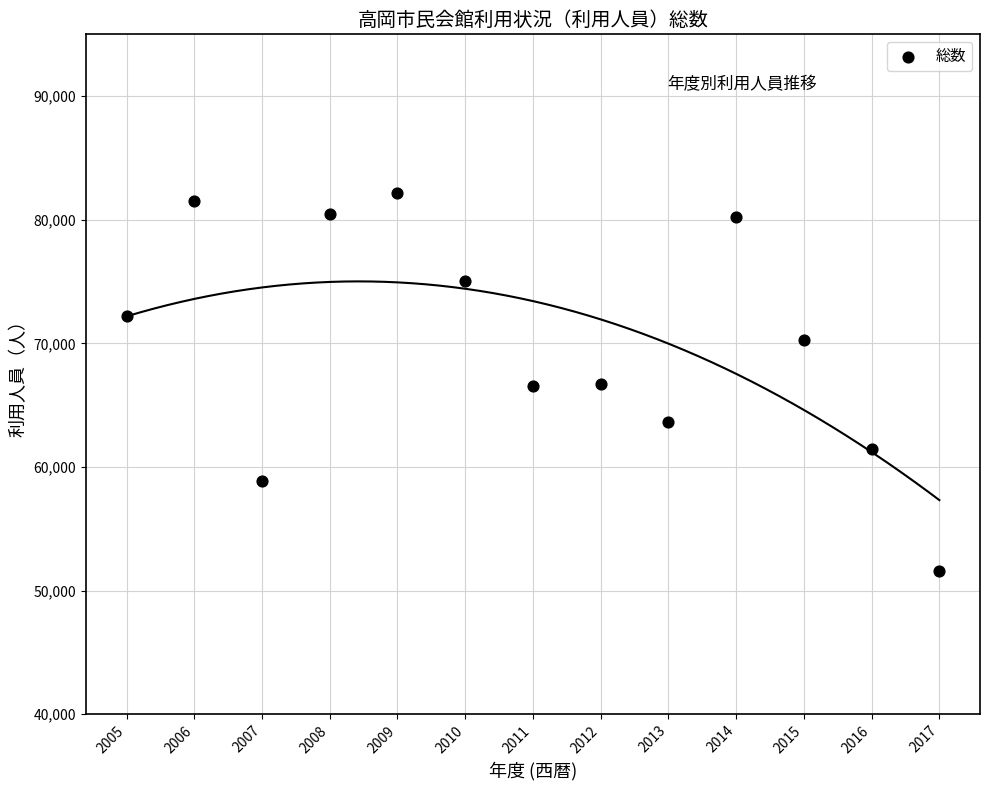

What is the range of X values (max minus min)?

12